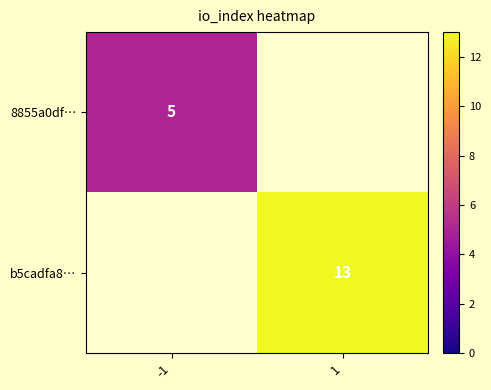

List the series in order of their peak value, highest first.

b5cadfa83c1b90d514497ae1fd3523d6cf269cc, 8855a0df92aa4c2acaf0ebf26c777ede0061b0e